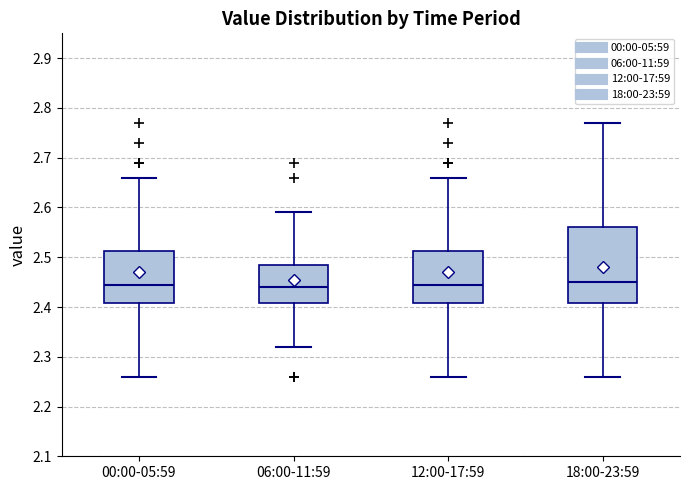

Which box is the tallest, from its lower edge to its upper edge?

18:00-23:59